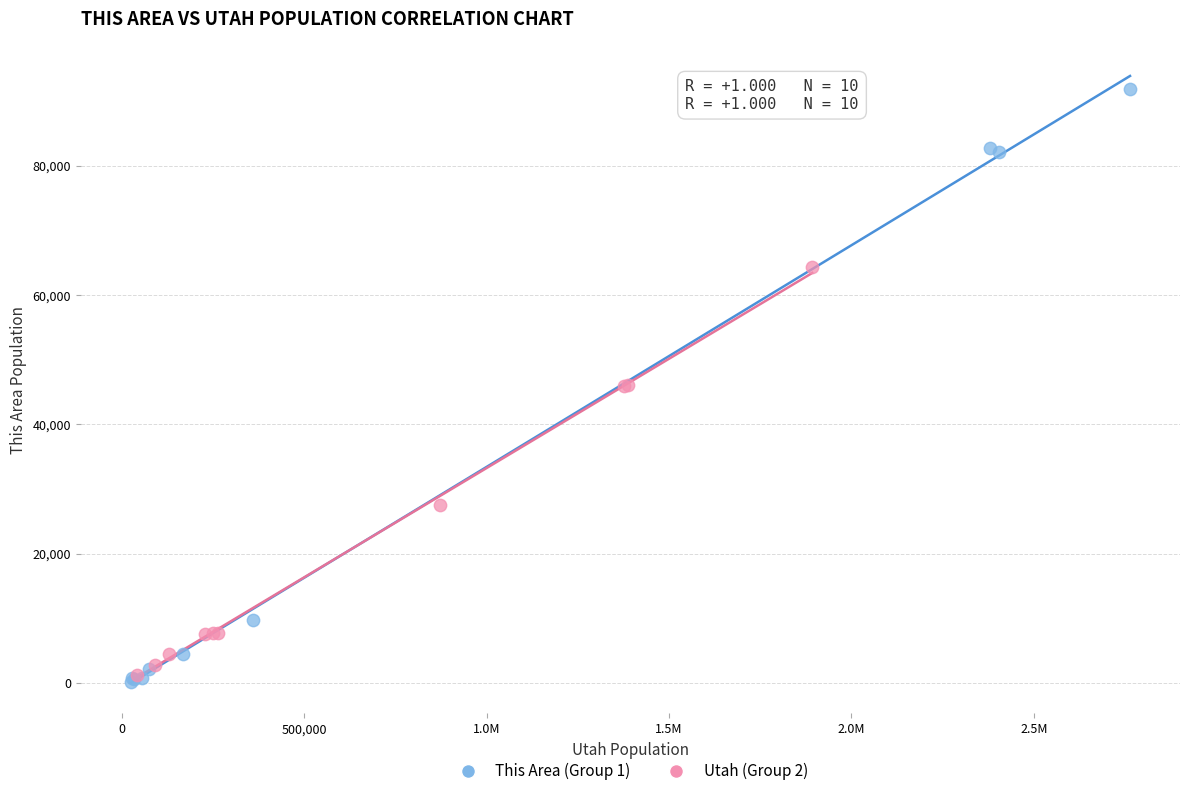

What are all the series names shown in the legend?

This Area (Group 1), Utah (Group 2)